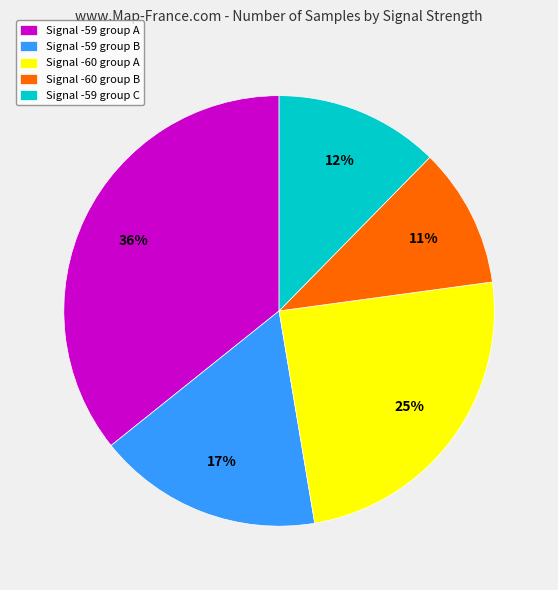

The Signal -59 group A slice represents 46% of the pie. True or false?

False